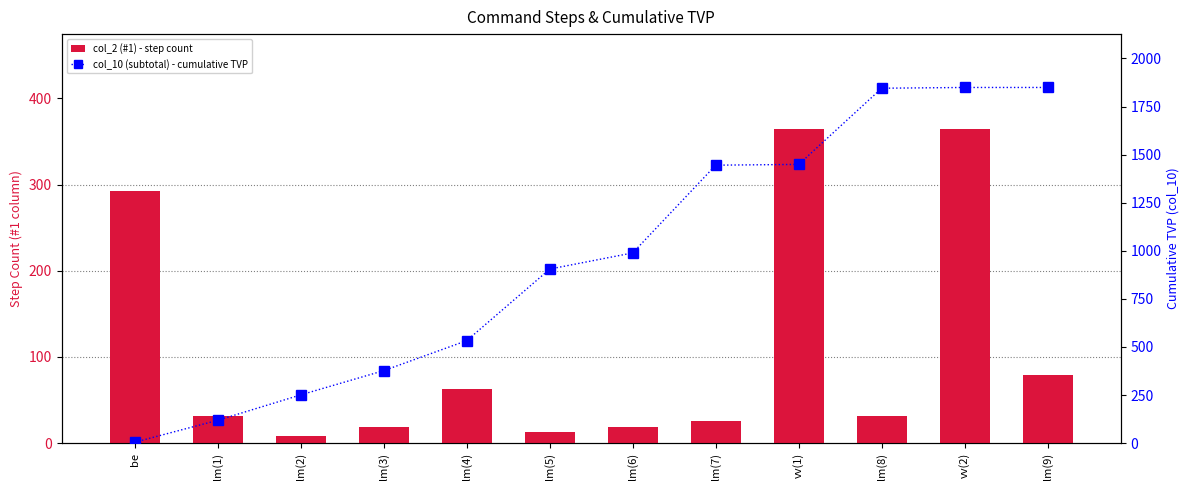

Rank the series by their average value, from highest to lowest.

col_10 (subtotal) - cumulative TVP, col_2 (#1) - step count